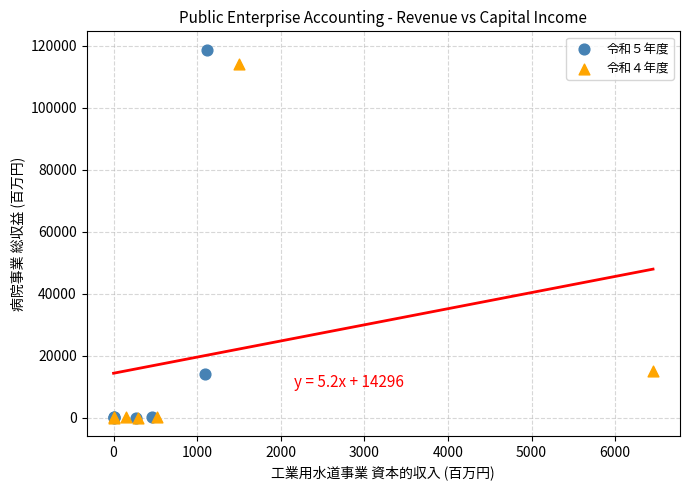

What are all the series names shown in the legend?

令和５年度, 令和４年度